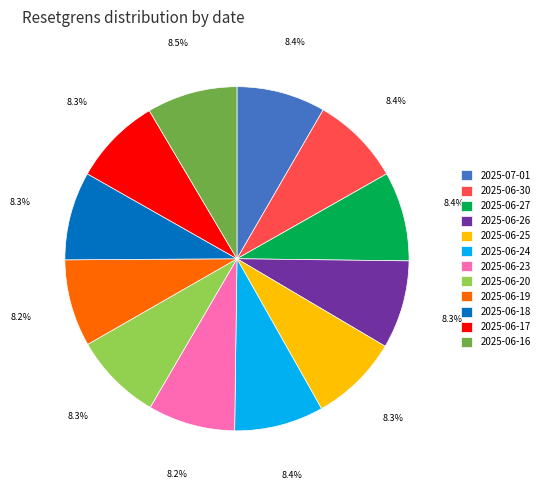

Is 2025-07-01 the majority of the pie?

No